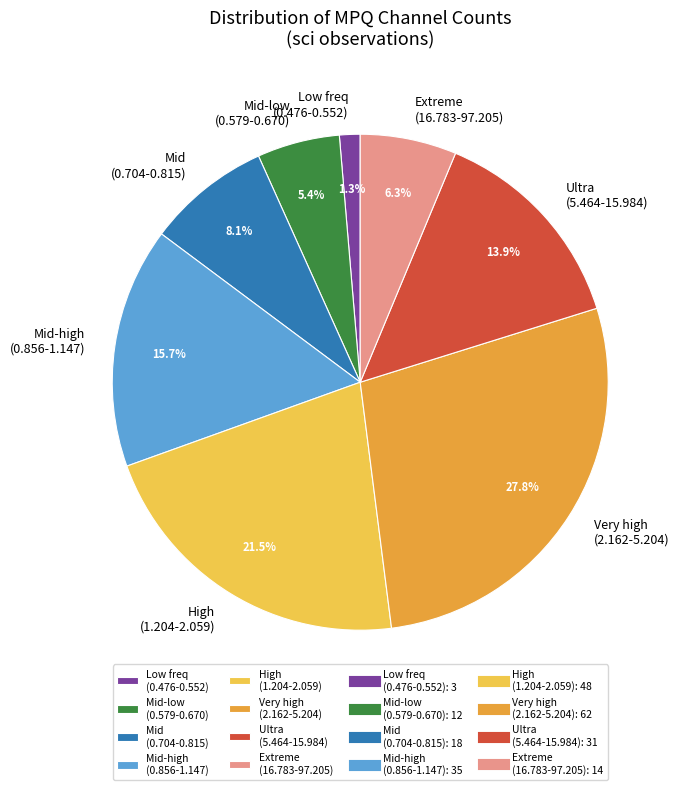

Which slice is the smallest?

Low freq (0.476-0.552)